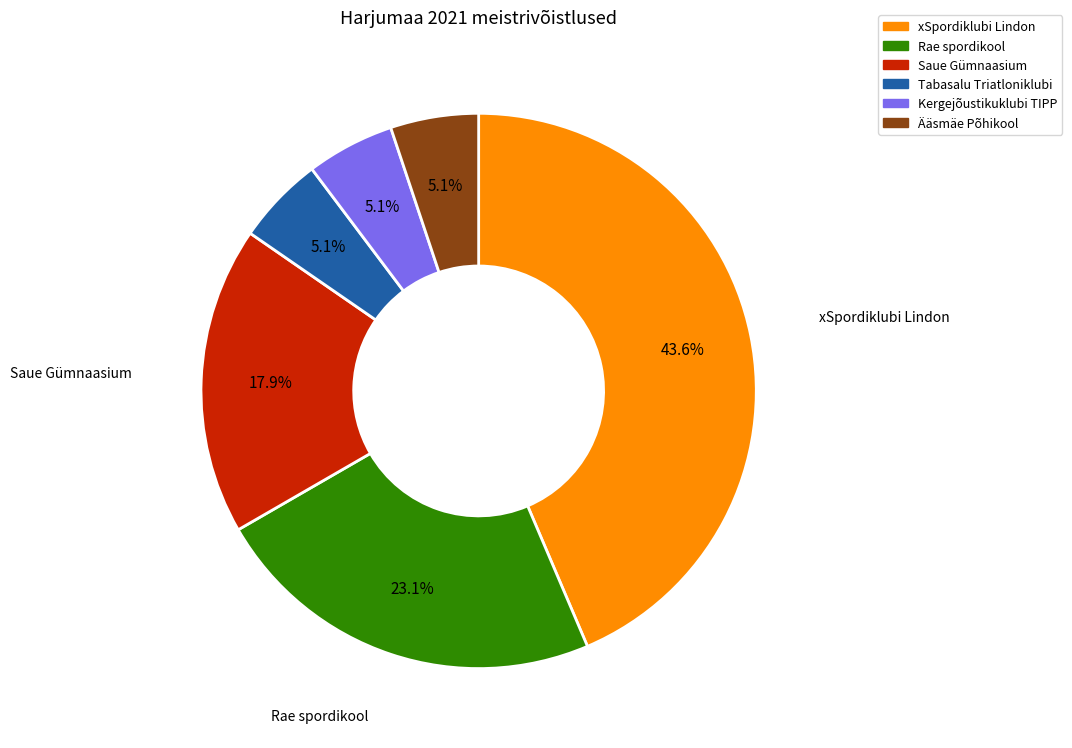

Does any single category account for the majority?

No